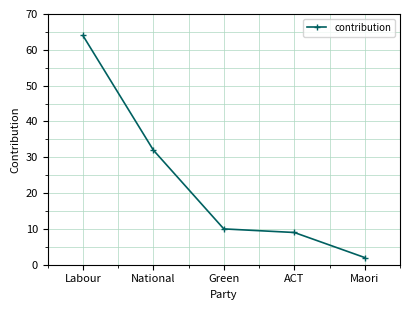

The chart shows a value of 10 at Green. True or false?

True